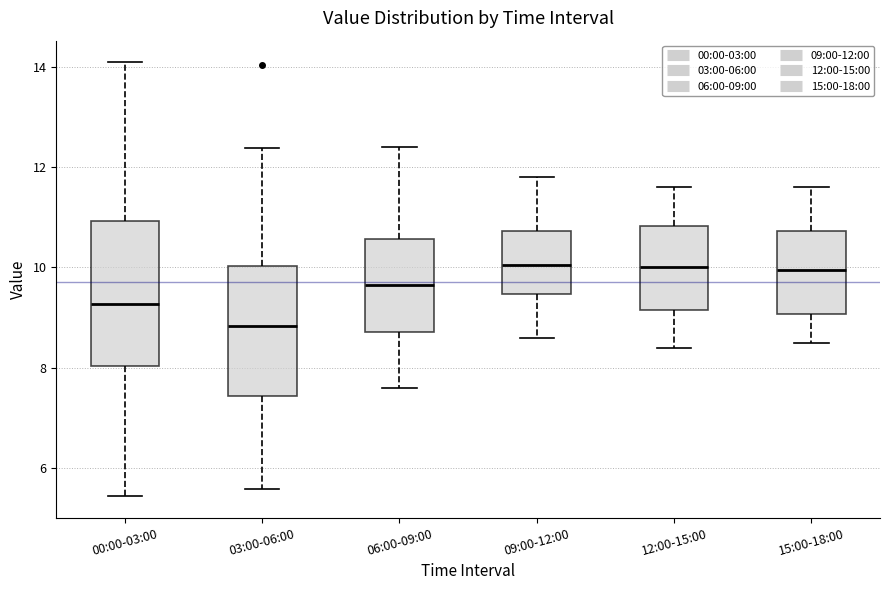

Reading left to right, transcribe this box plot: for each box, give where its median line is, the range the box spans, and where its two whiskers end, as read against the y-axis. The values are not printed on the chart, so give them approximately, as read against the axis.

00:00-03:00: median 9.2, box 8.0 to 11.0, whiskers 5.4 to 14.2
03:00-06:00: median 8.8, box 7.4 to 10.0, whiskers 5.6 to 12.4
06:00-09:00: median 9.6, box 8.8 to 10.6, whiskers 7.6 to 12.4
09:00-12:00: median 10.0, box 9.4 to 10.8, whiskers 8.6 to 11.8
12:00-15:00: median 10.0, box 9.2 to 10.8, whiskers 8.4 to 11.6
15:00-18:00: median 10.0, box 9.0 to 10.8, whiskers 8.6 to 11.6